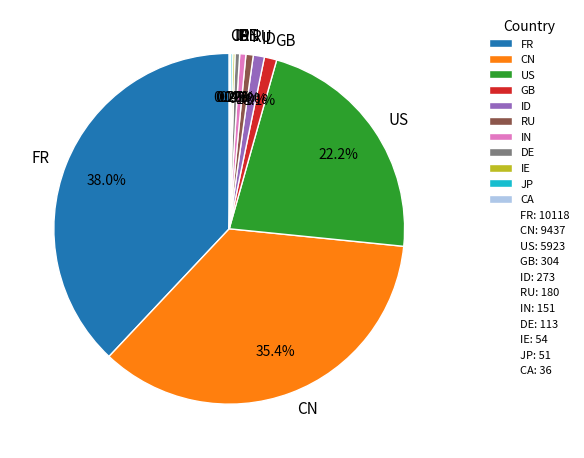

Is there any slice that represents more than half of the pie?

No